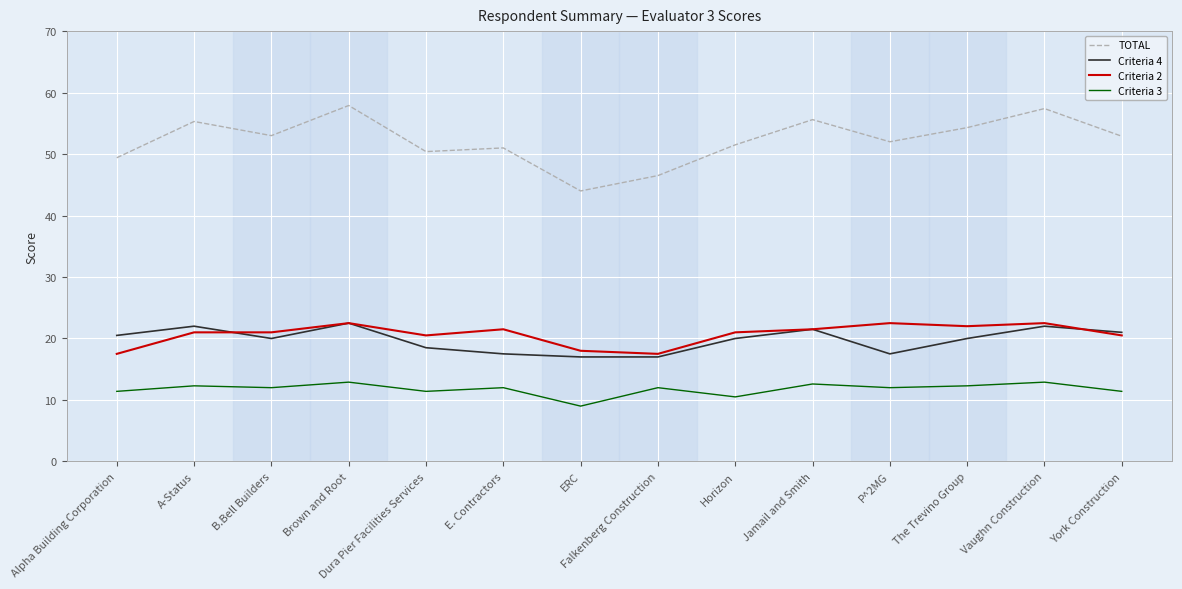

True or false: Criteria 3 has a value of 19.2 at A-Status.

False